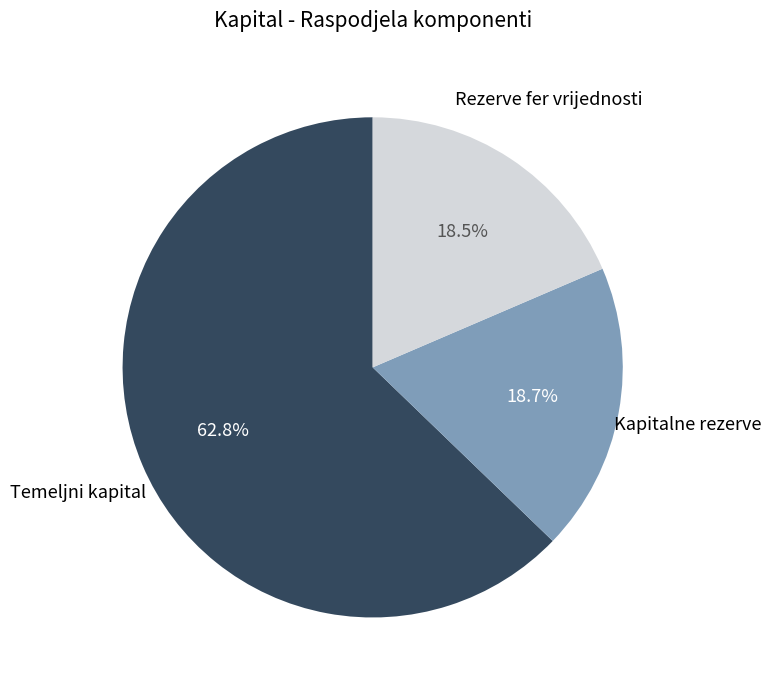

Is there a majority slice in this chart?

Yes